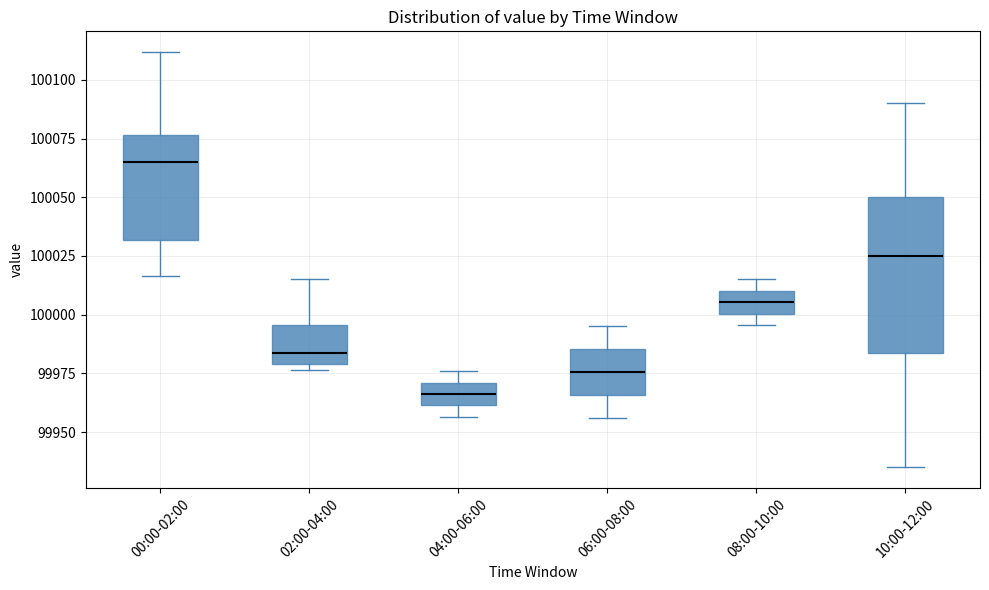

Which box is the tallest, from its lower edge to its upper edge?

10:00-12:00